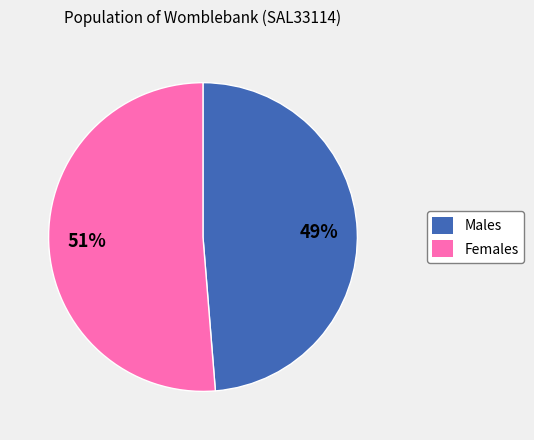

Count the number of slices in the pie.

2